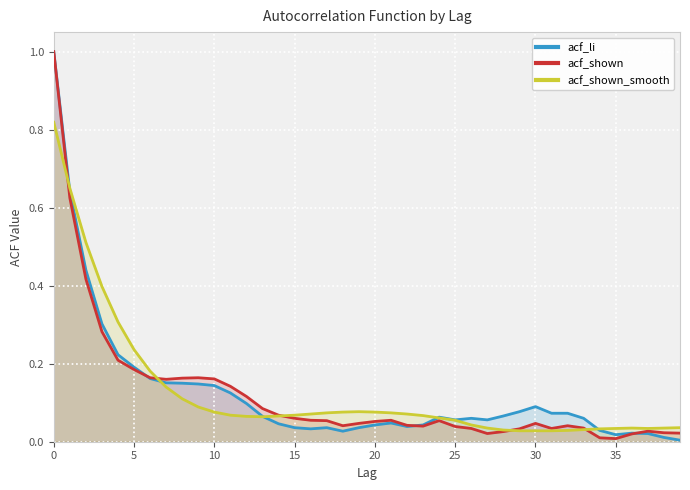

How many lines are shown in the chart?

3